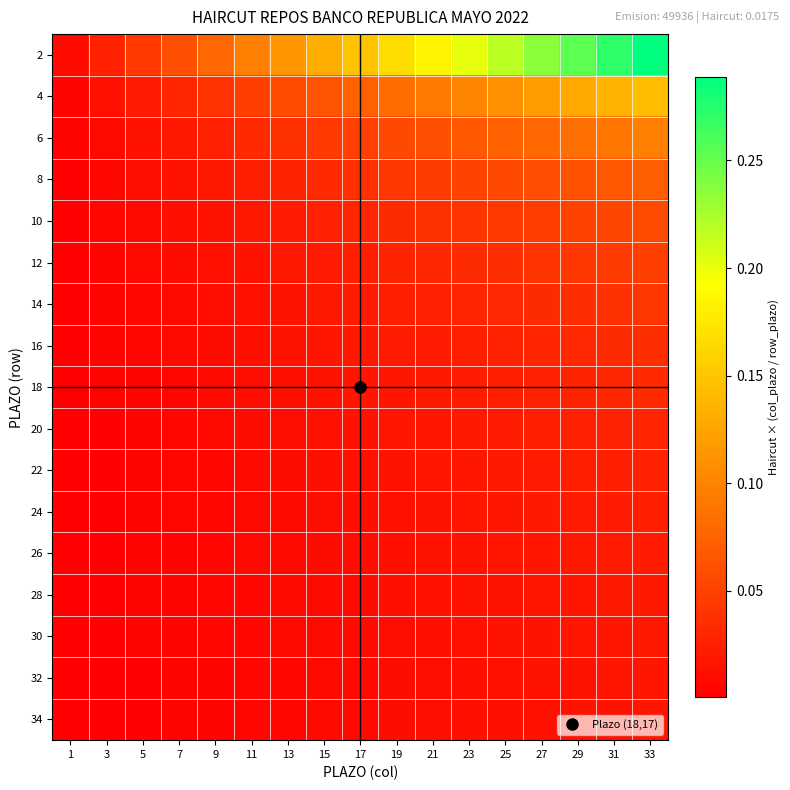

Which series has the widest spread of values?

2